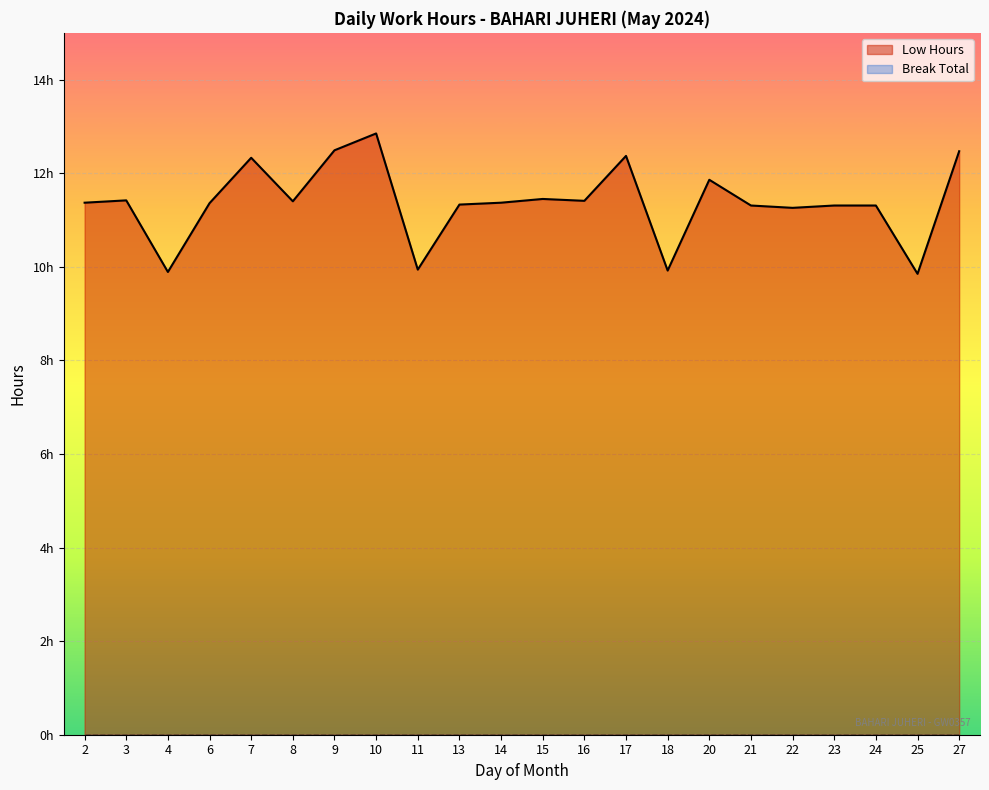

The chart shows a value of 16.2 at 6. True or false?

False